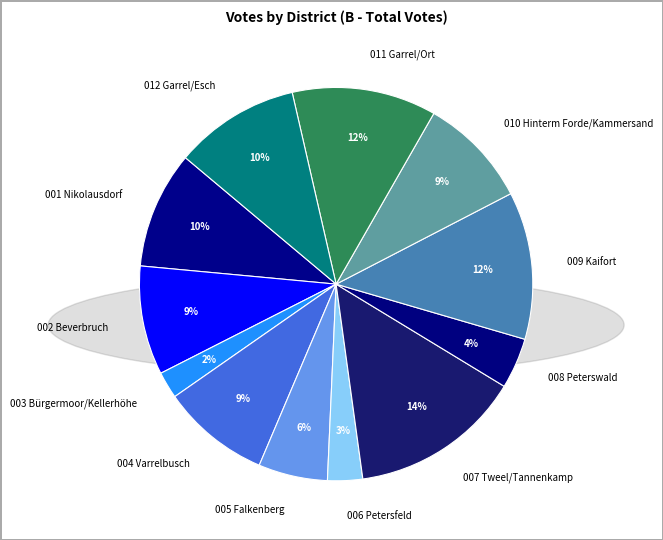

To the nearest percent, what portion does 012 Garrel/Esch represent?

10%